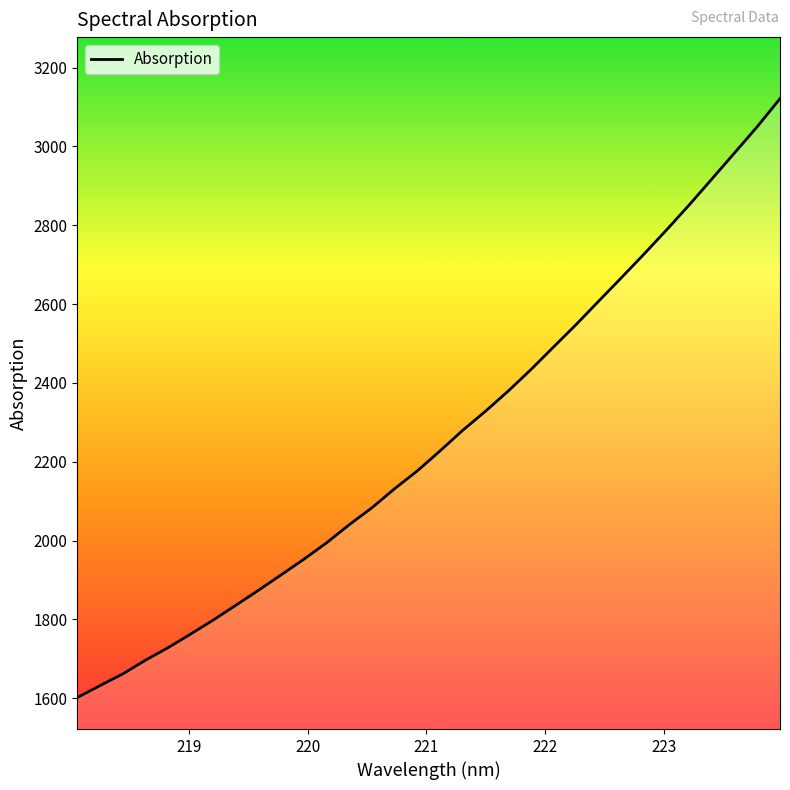

True or false: there are more than 1 points higher than both neighbors.

False